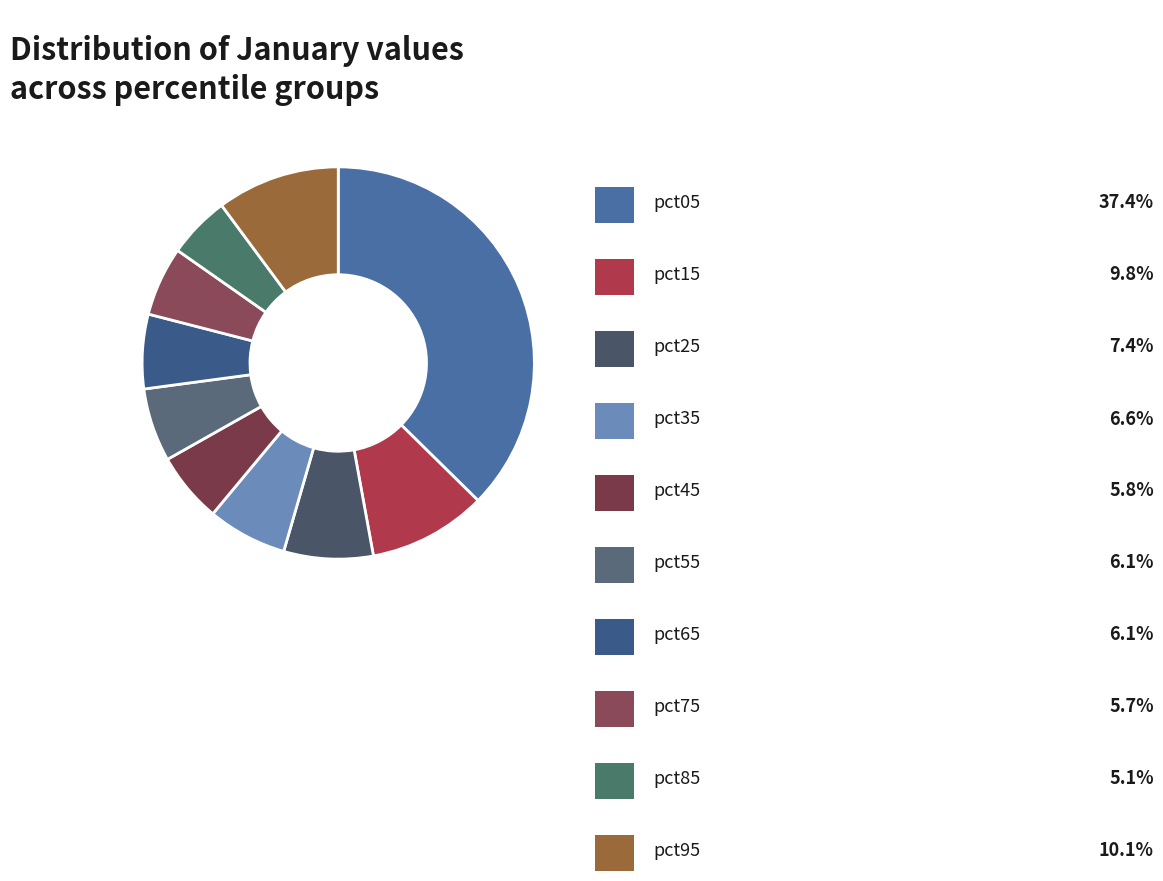

How many slices are in this pie chart?

10